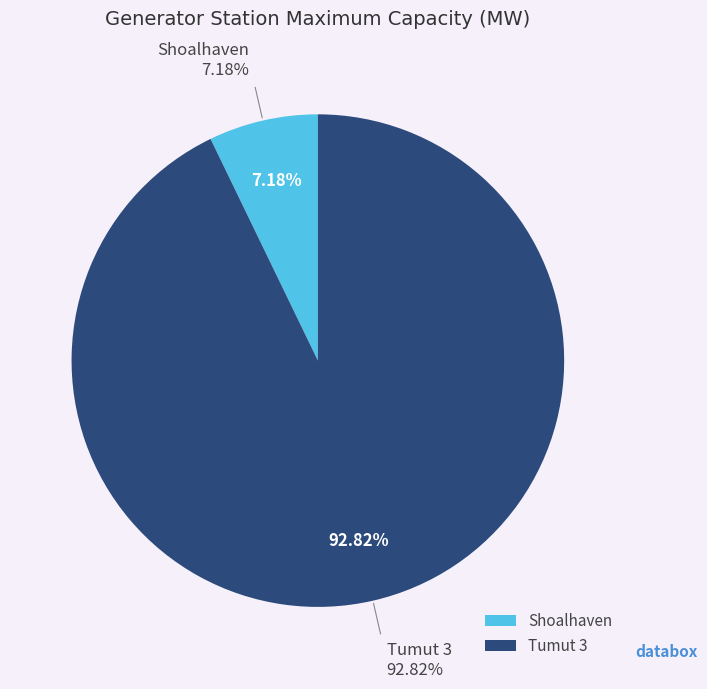

What percentage is the Tumut 3 slice, to the nearest percent?

93%